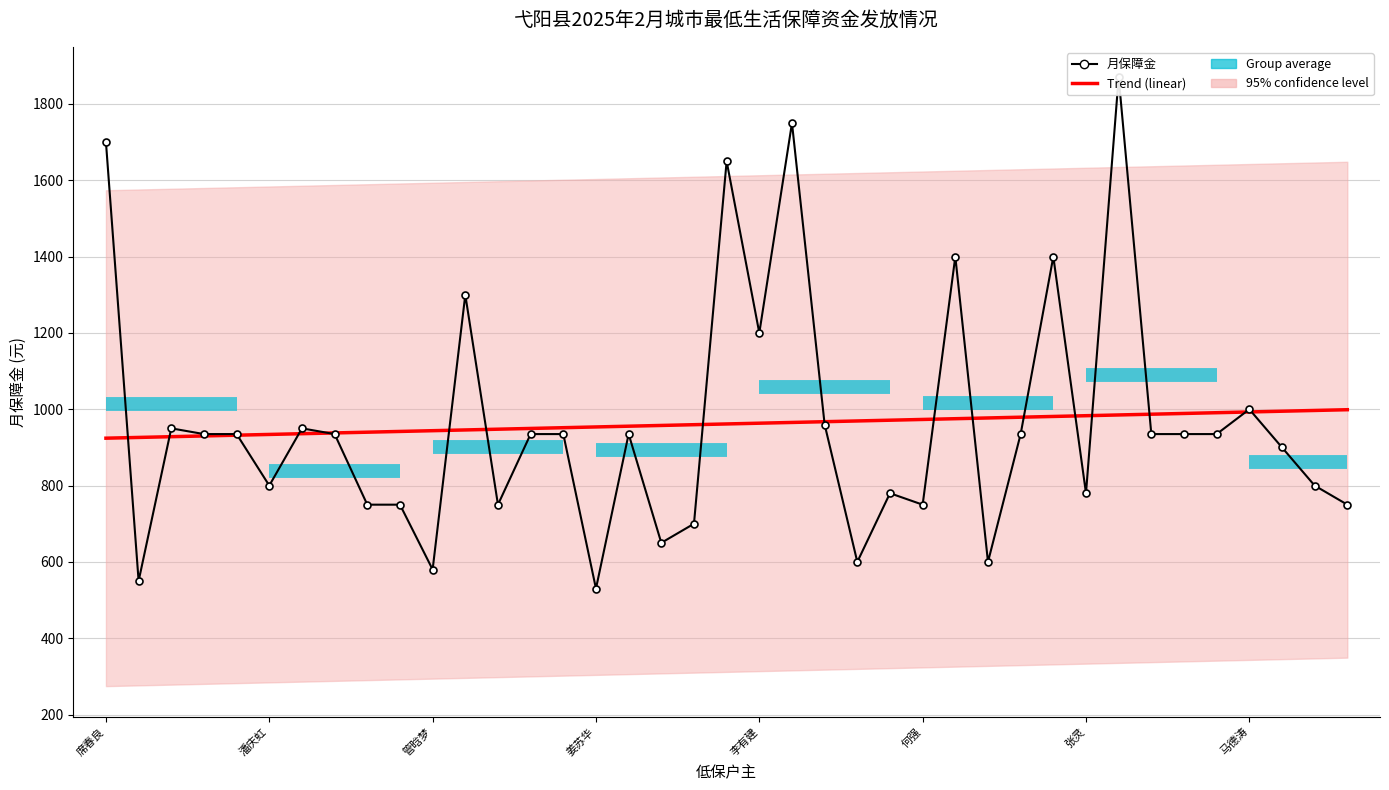

The value of Trend (linear) at 马德涛 is 993.0. True or false?

True